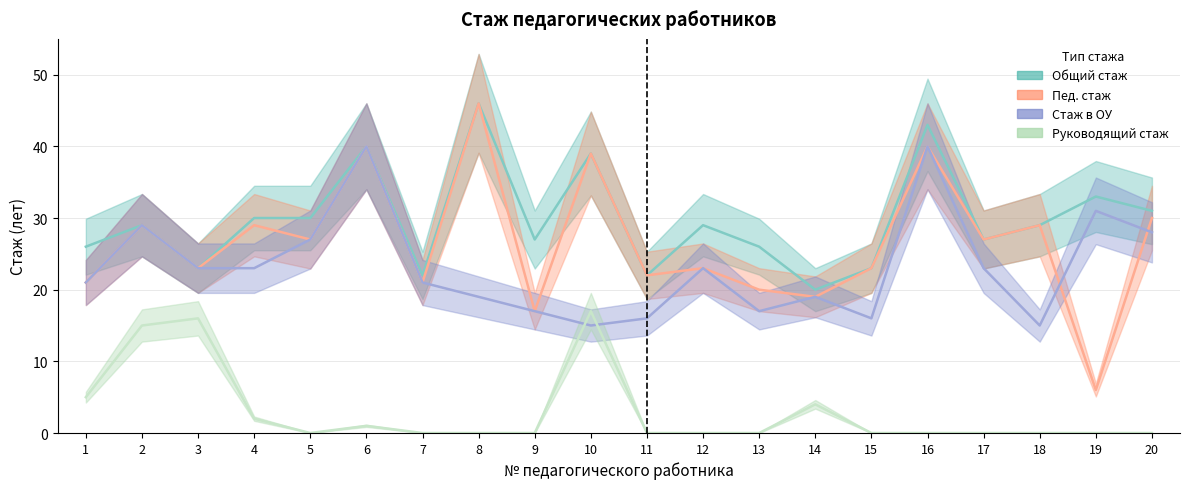

Where is the first local minimum for Стаж в ОУ?

10